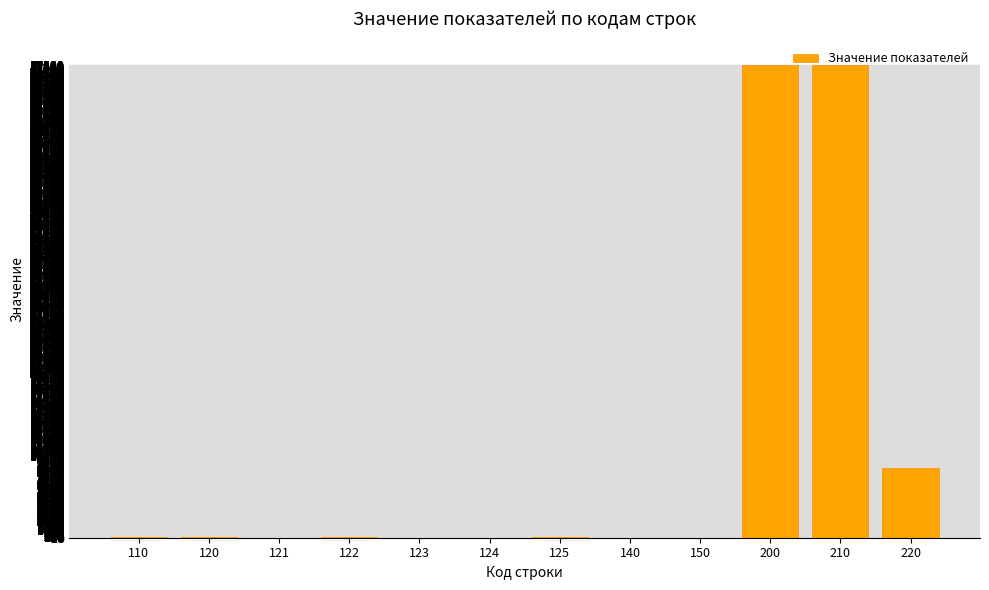

What is the maximum value shown in the chart?

57581